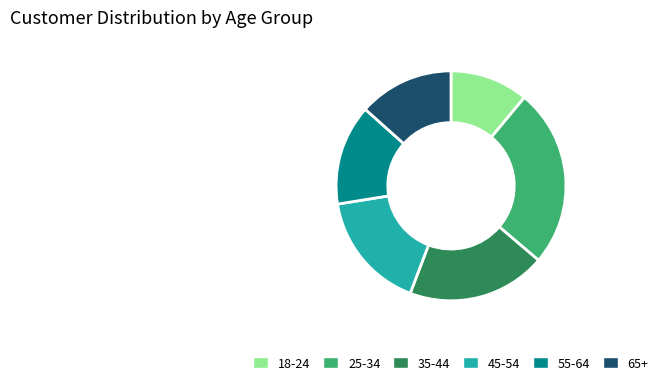

Is there any slice that represents more than half of the pie?

No